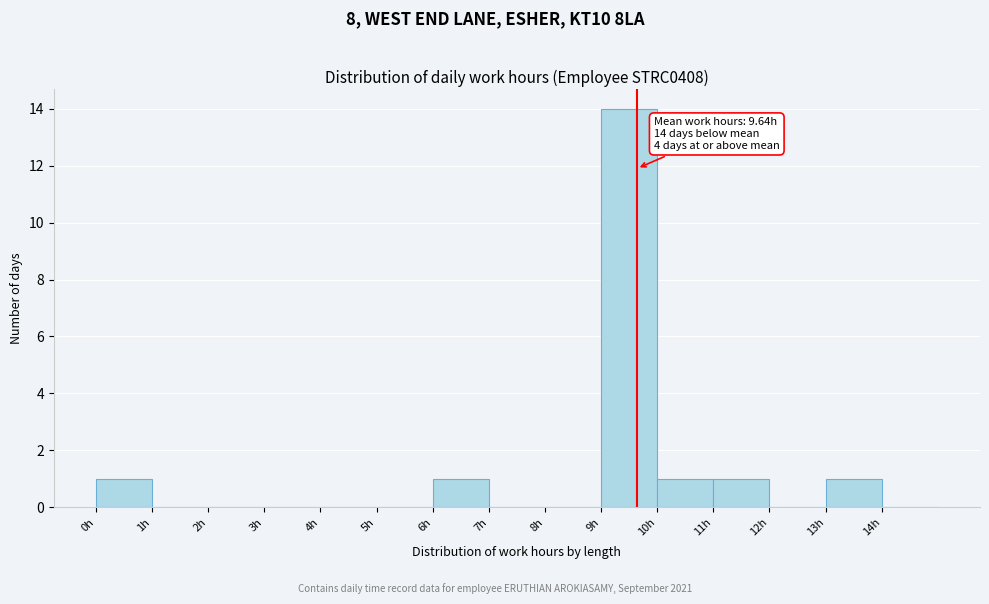

Over which range of the x-axis is the bar tallest?

9 to 10